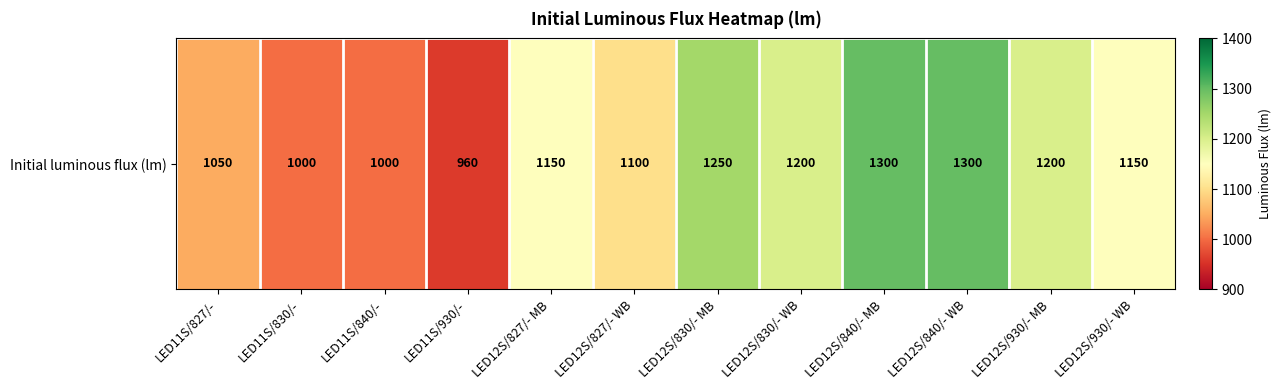

Reading right to left, what are all the values shown in this chart?

1150	1200	1300	1300	1200	1250	1100	1150	960	1000	1000	1050